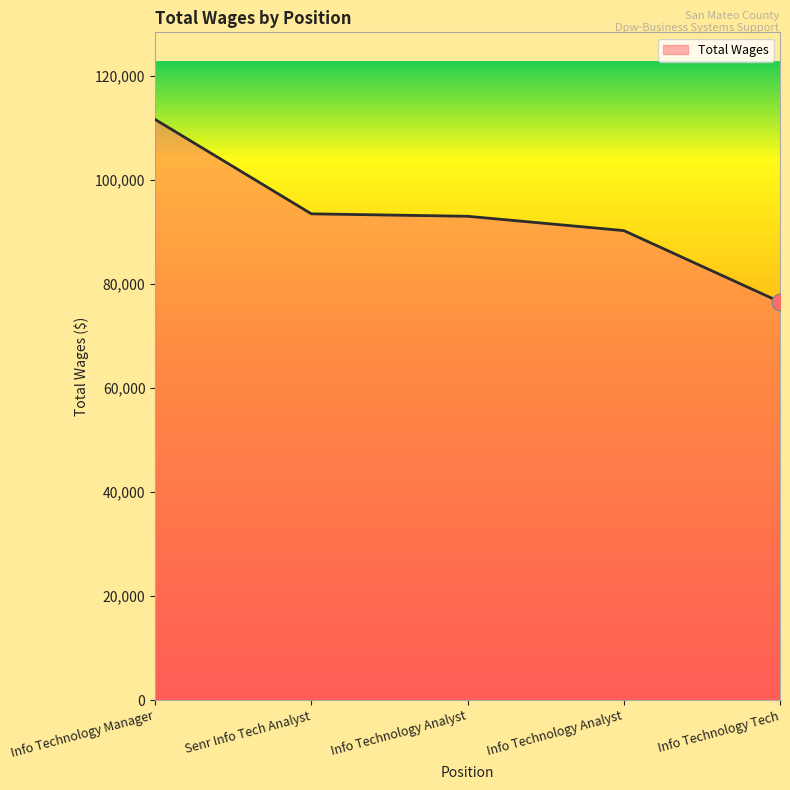

How many values are below 93028?

2